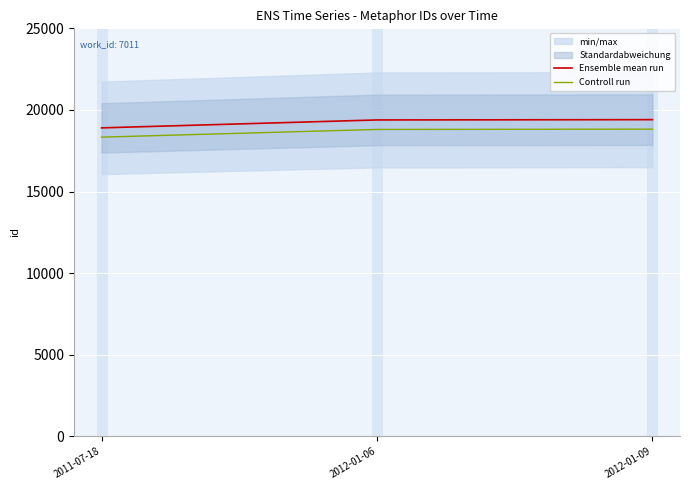

Reading left to right, transcribe all the data shown in this chart.

Ensemble mean run: 2011-07-18=18901.0	2012-01-06=19387.0	2012-01-09=19405.0
Controll run: 2011-07-18=18334.0	2012-01-06=18805.4	2012-01-09=18822.8